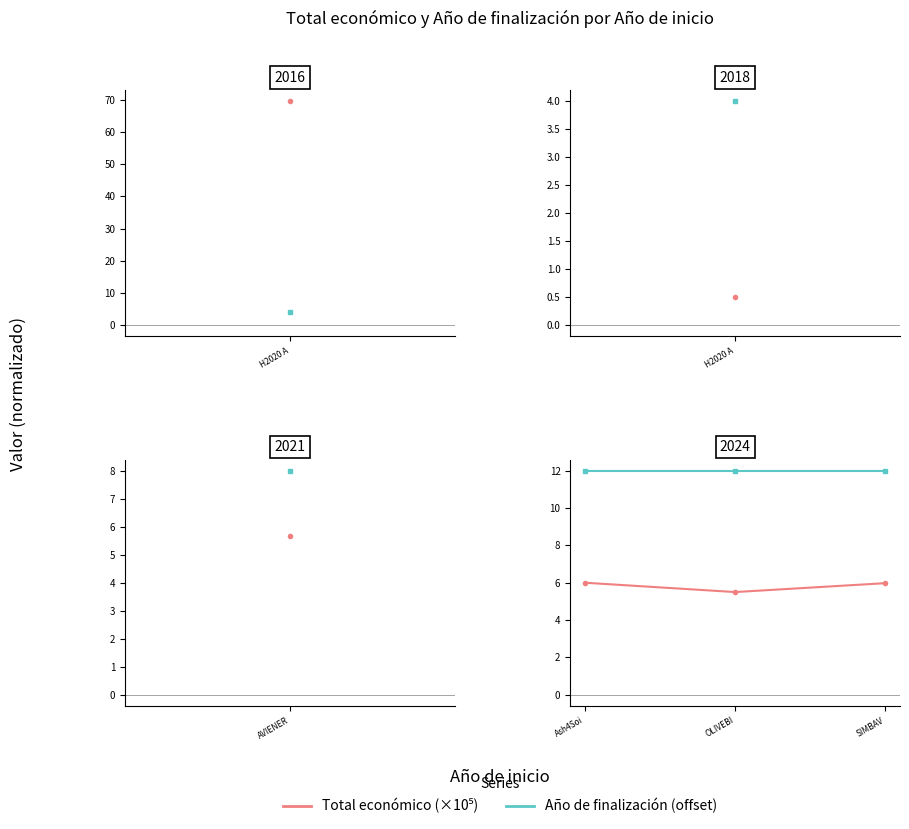

Which label corresponds to the smallest value in the chart?

OLIVEBI